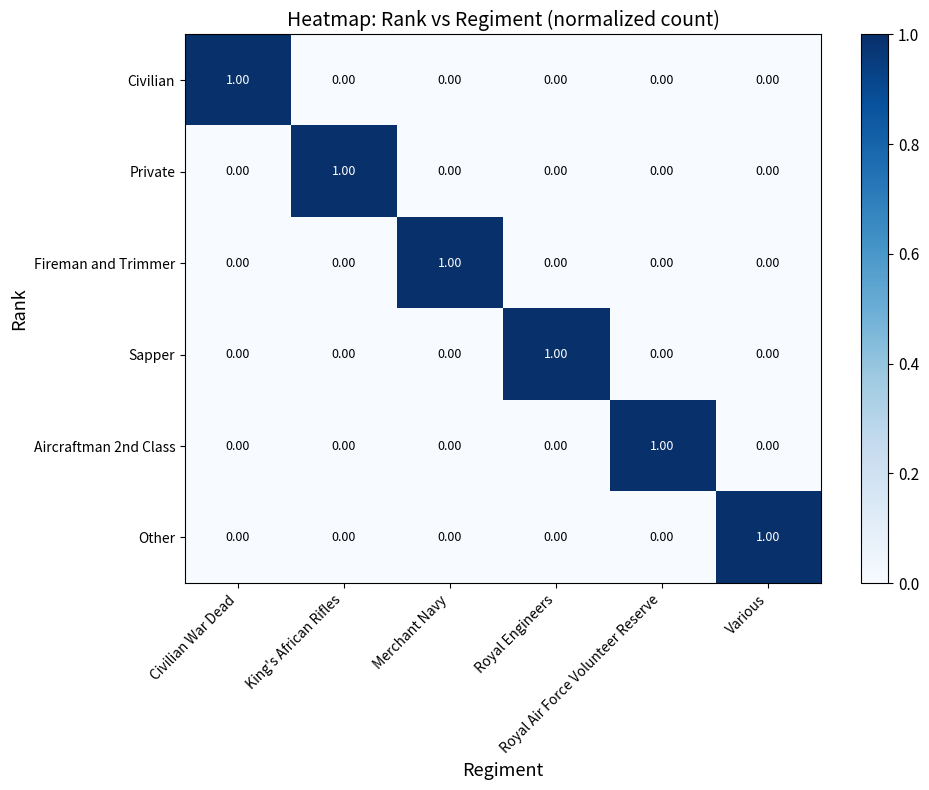

Which series changed the most between Royal Air Force Volunteer Reserve and Various?

Aircraftman 2nd Class